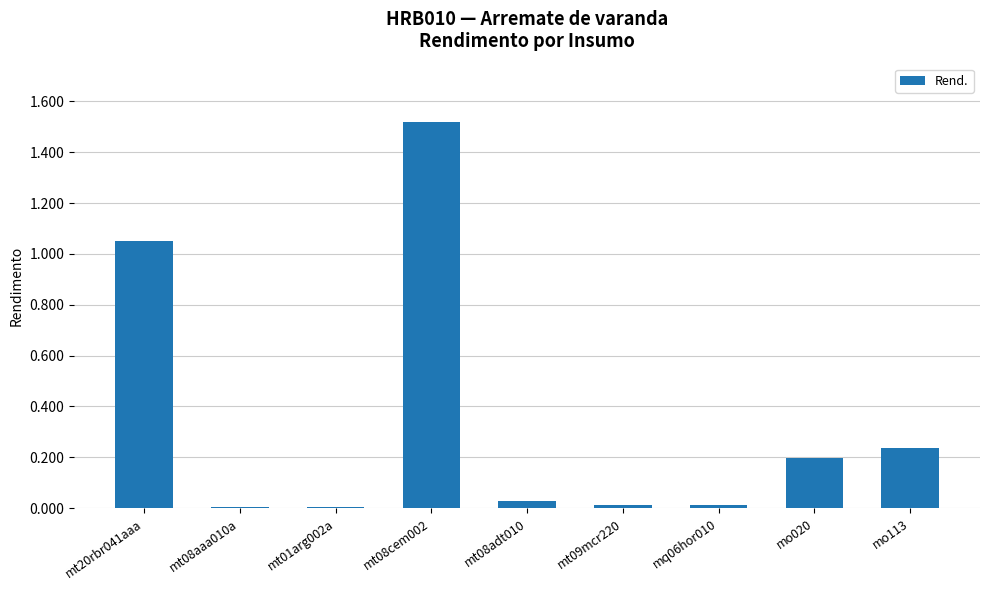

What is the change in value from mt01arg002a to mo113?

+0.2